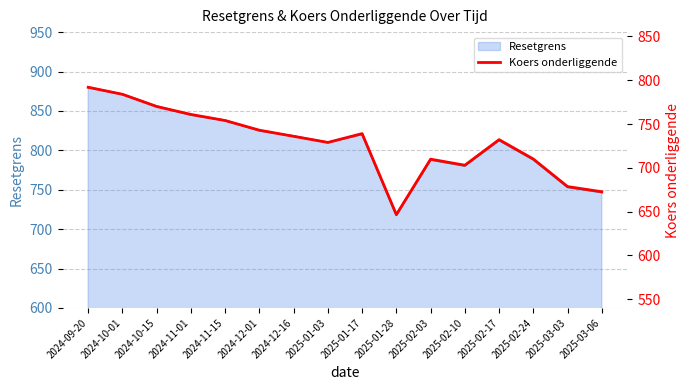

What is the value of the 12th point from the left?

703.0